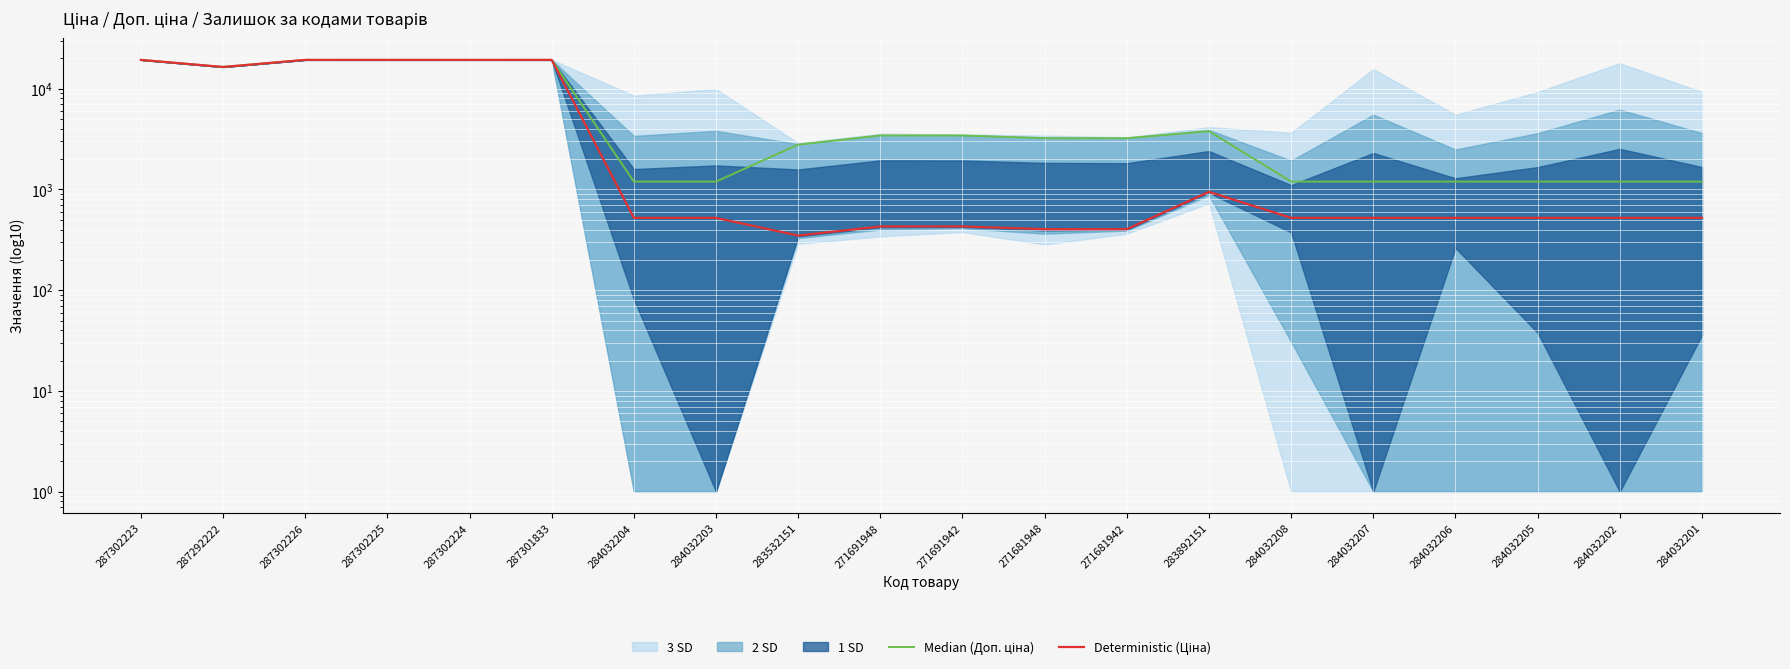

List the series in order of their peak value, lowest first.

Median (Доп. ціна), Deterministic (Ціна)